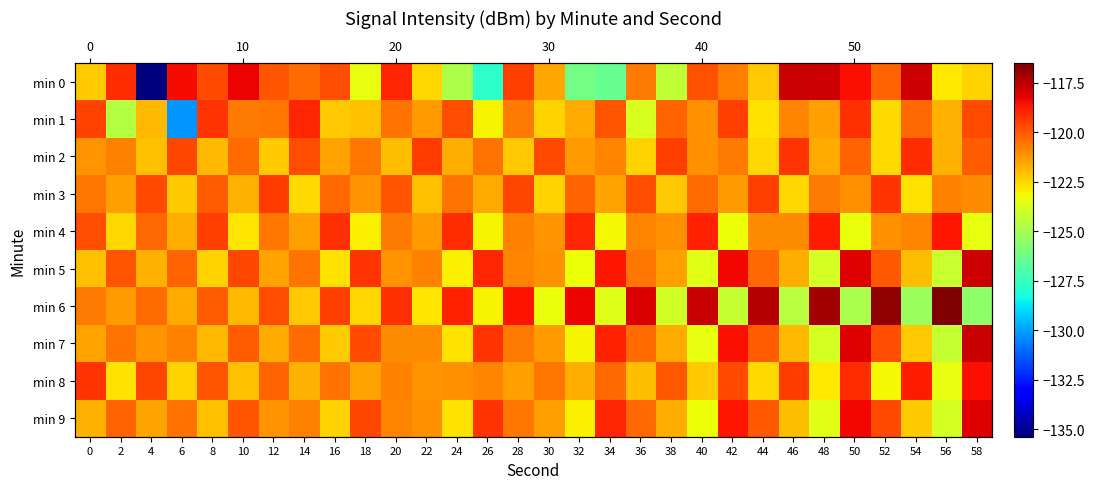

Between 18 and 58, which series saw the biggest shift?

min 6